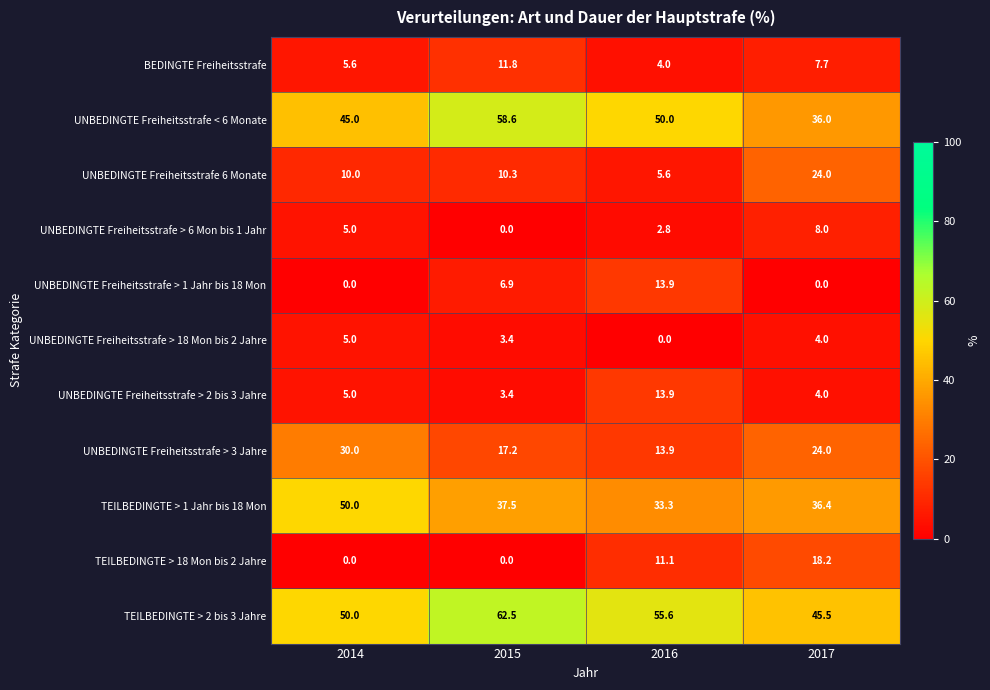

True or false: UNBEDINGTE Freiheitsstrafe 6 Monate has a value of 17.6 at 2014.

False